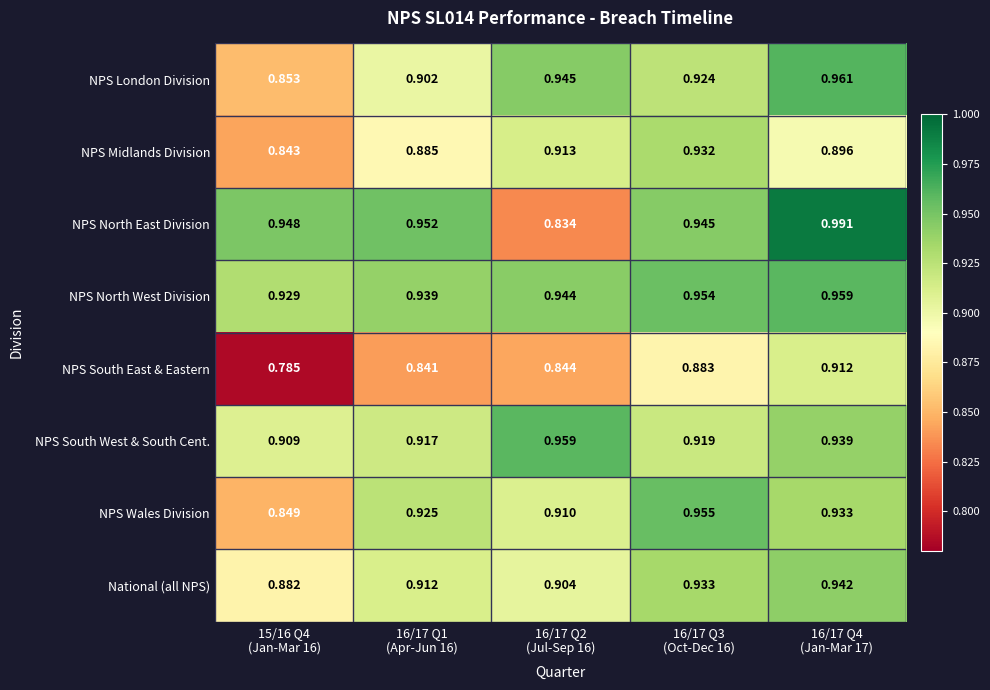

Which series has the largest total across all categories?

NPS North West Division